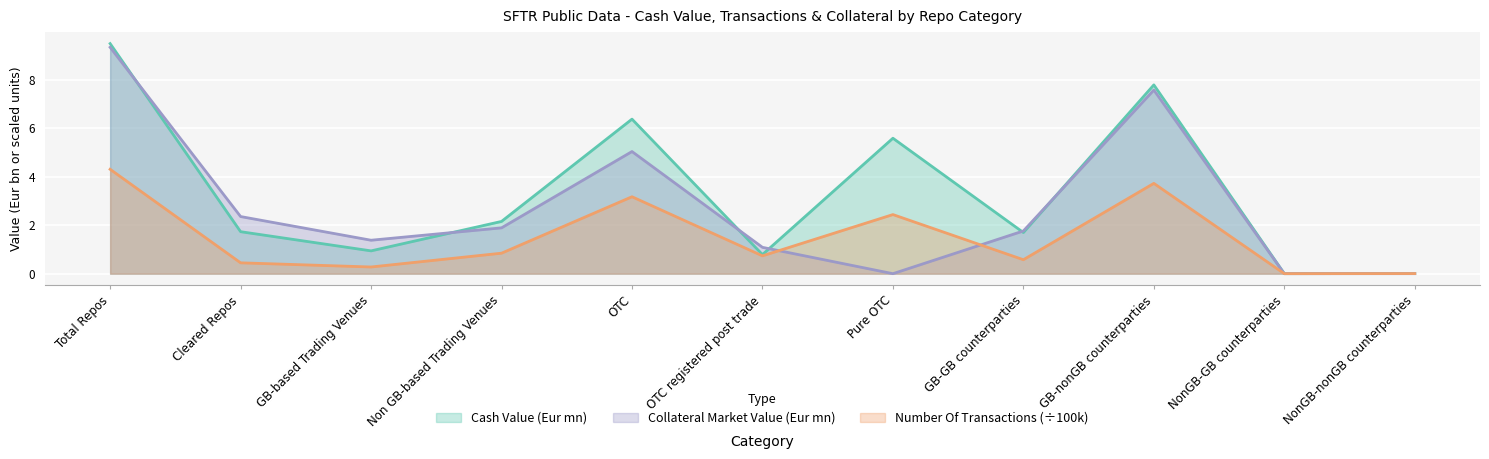

How many interior local valleys does the Collateral Market Value (Eur mn) series have?

3